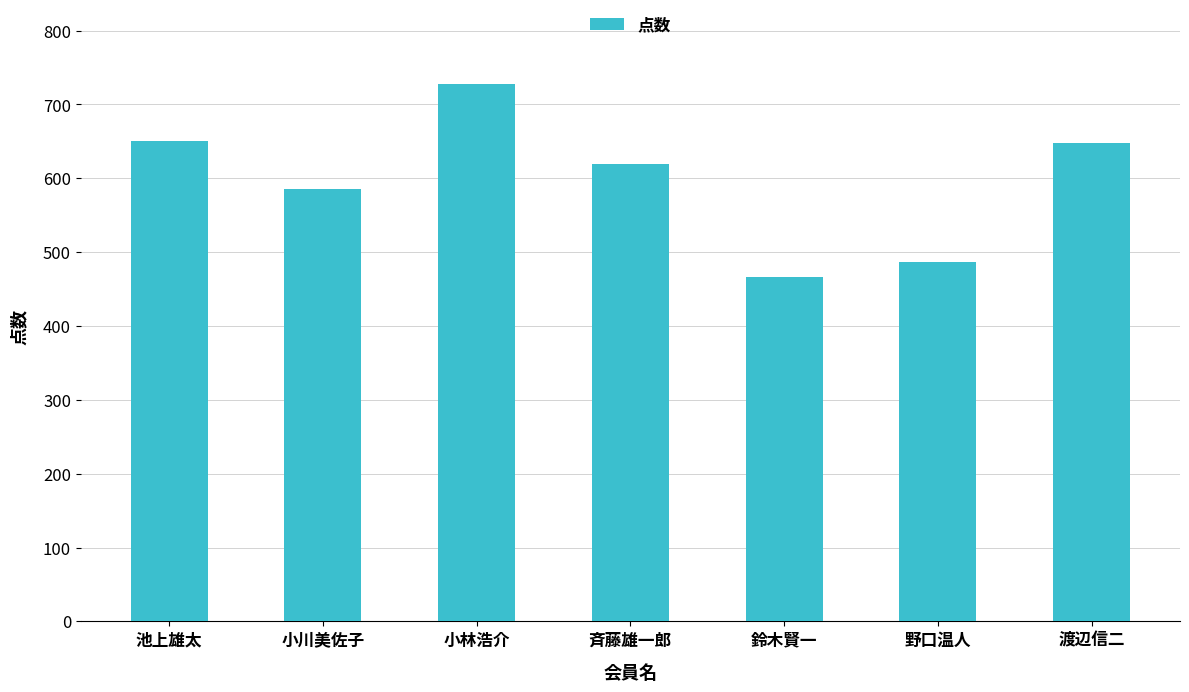

What is the change in value from 斉藤雄一郎 to 鈴木賢一?

-153